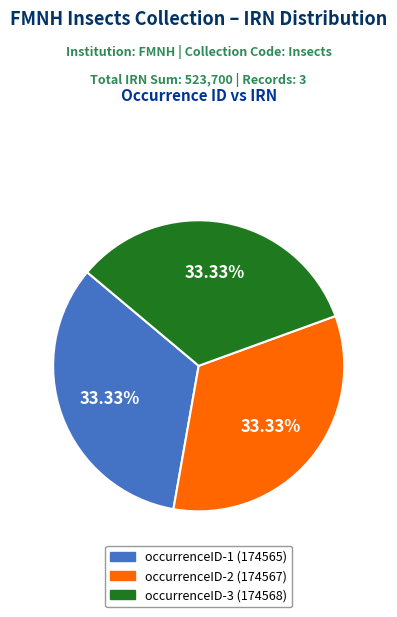

What is the ratio of the value at occurrenceID-2 (174567) to the value at occurrenceID-1 (174565)?

1.0